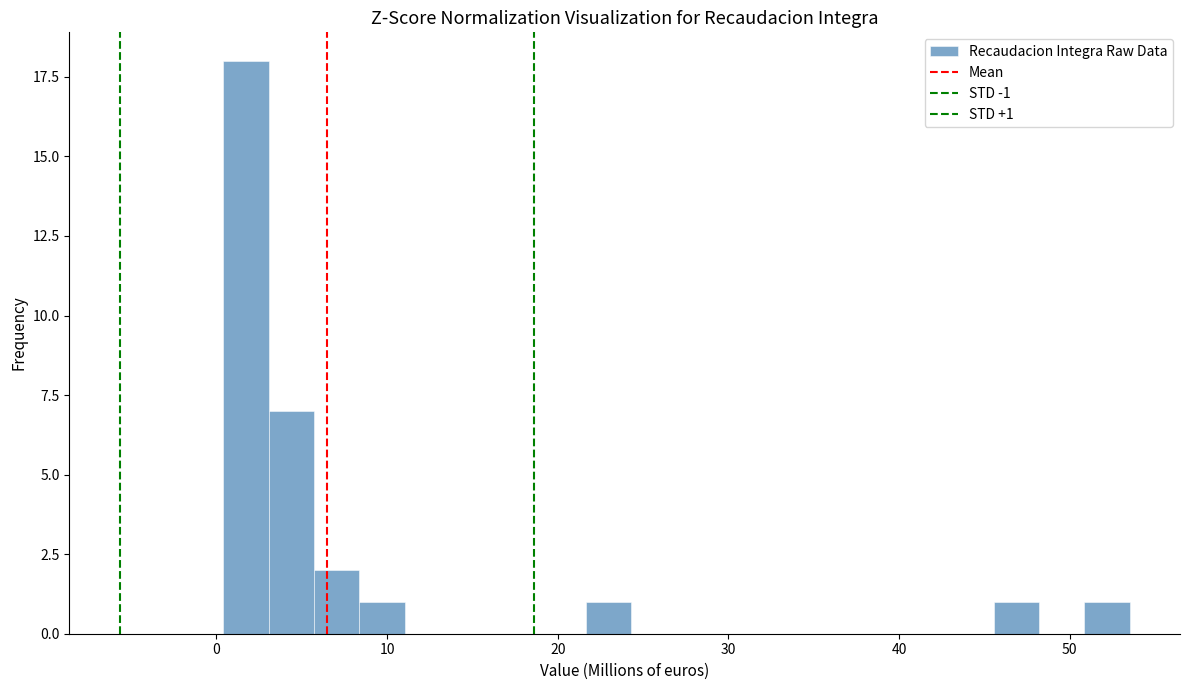

Around what value on the x-axis is the tallest bar? Give the approximate position of its centre, as read against the axis.

2